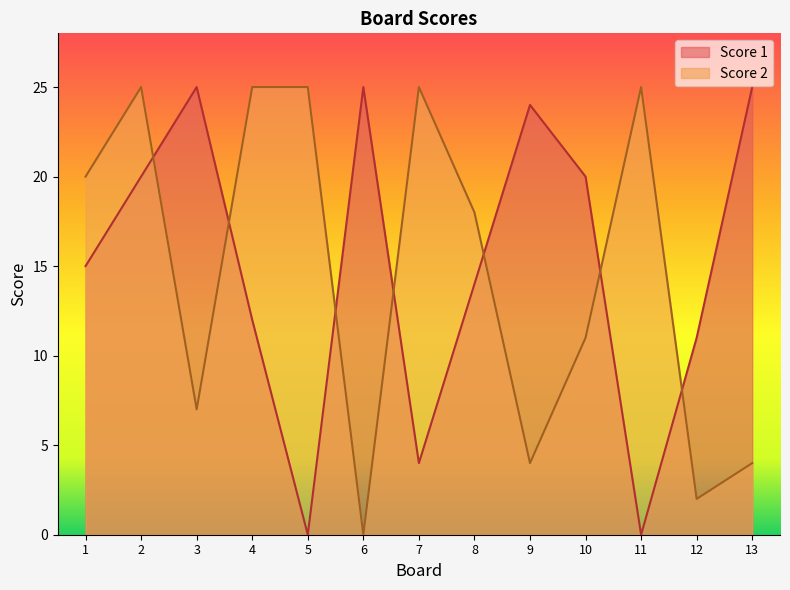

Rank the series by their maximum value, from highest to lowest.

Score 1, Score 2